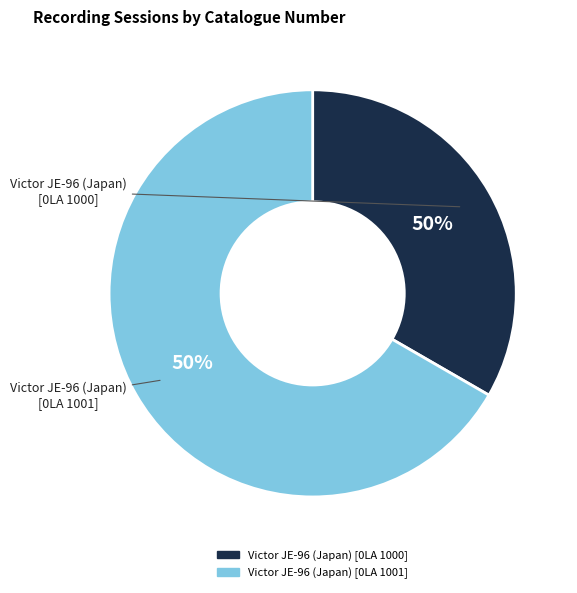

Is there a majority slice in this chart?

Yes